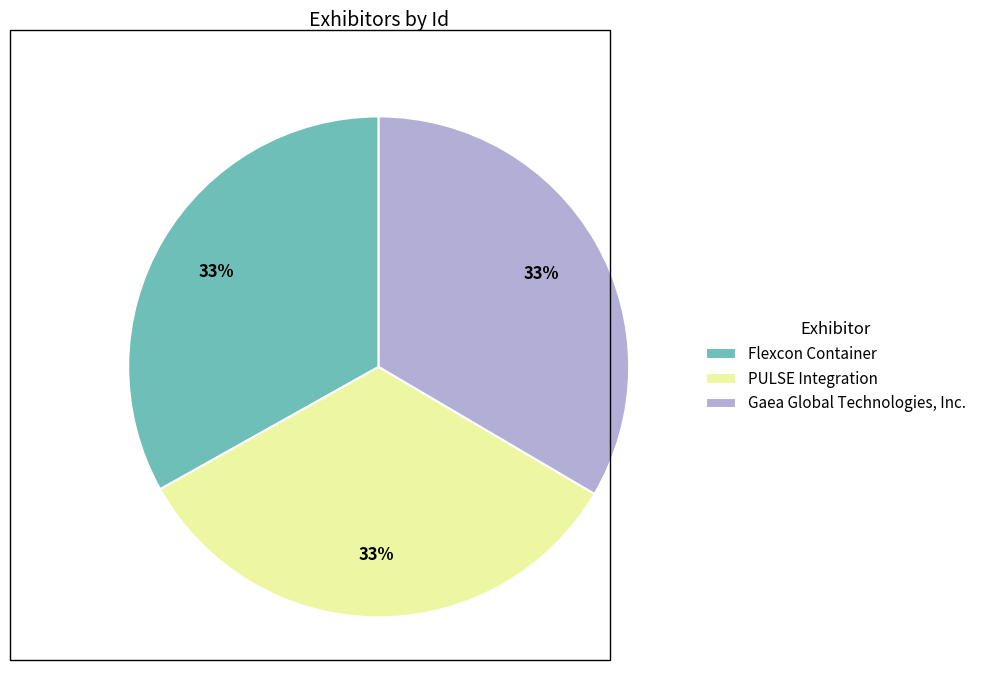

Is Gaea Global Technologies, Inc. the majority of the pie?

No